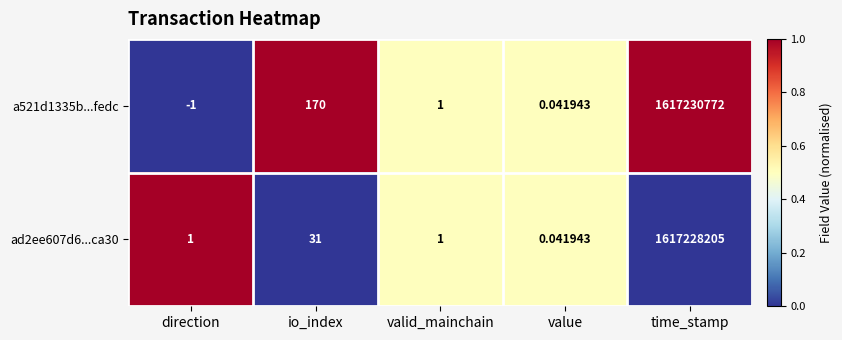

How many positive values does the a521d1335b...fedc series have?

4